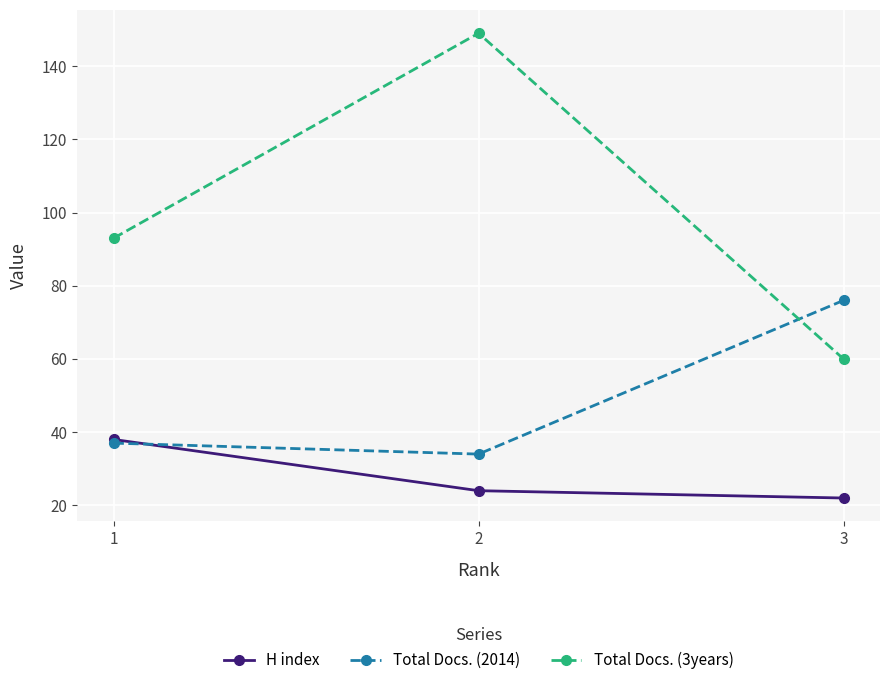

What are all the series names shown in the legend?

H index, Total Docs. (2014), Total Docs. (3years)